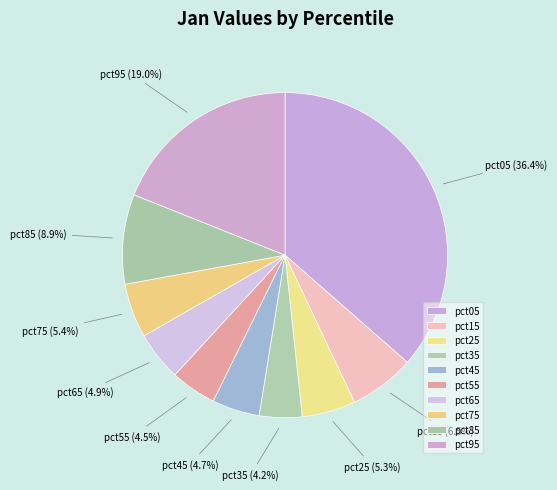

How many segments does this pie chart have?

10